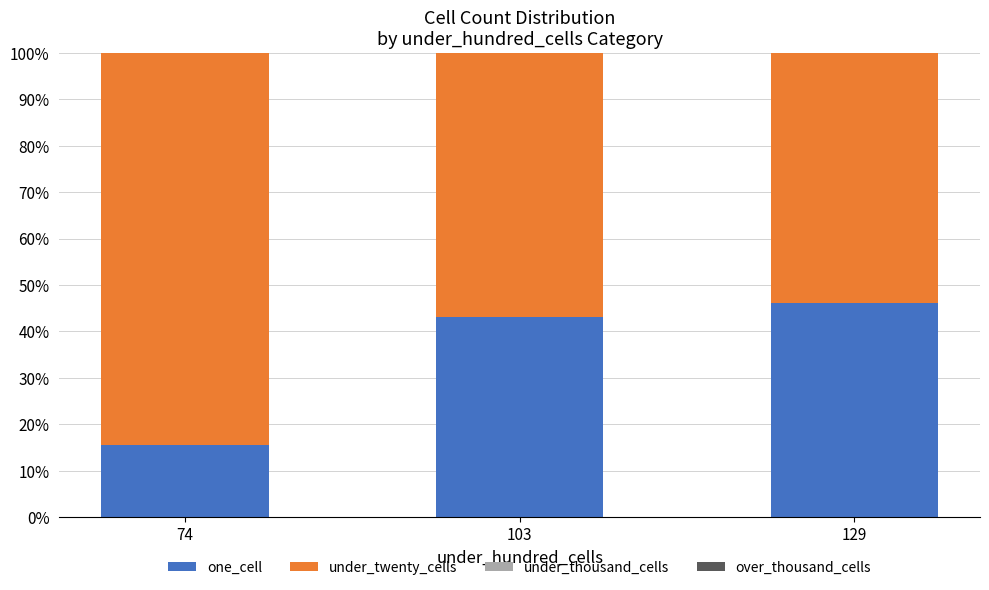

What is the difference between the one_cell values at 129 and 103?

3.1